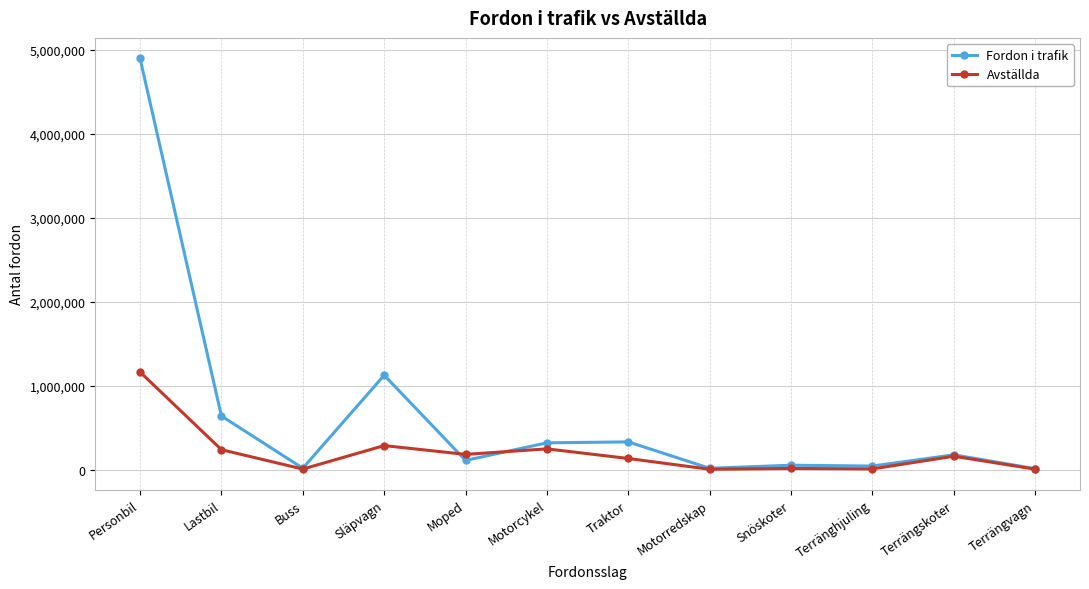

What is the spread (max minus min) of values at Buss?

9756